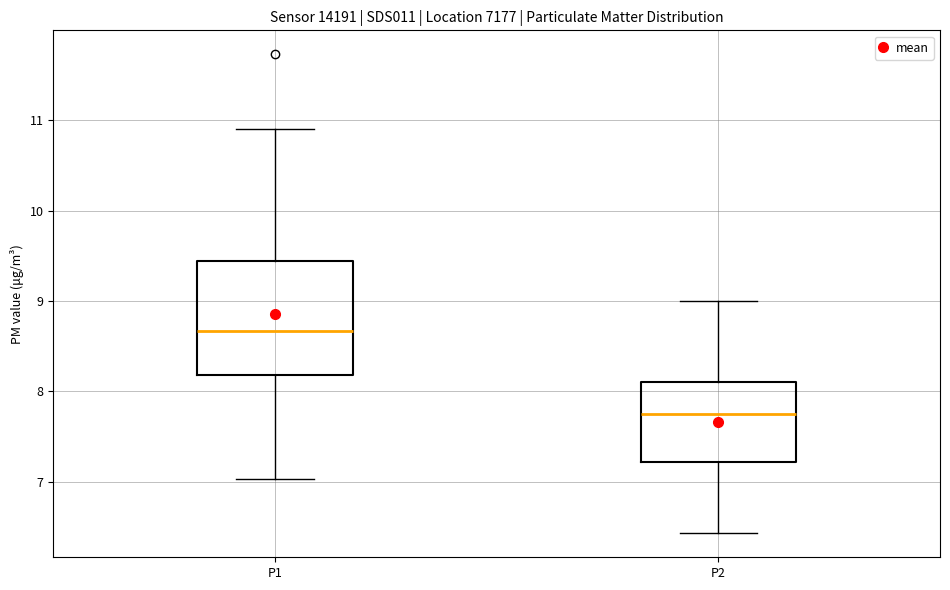

Comparing the boxes themselves (not the whiskers), which one is the tallest?

P1